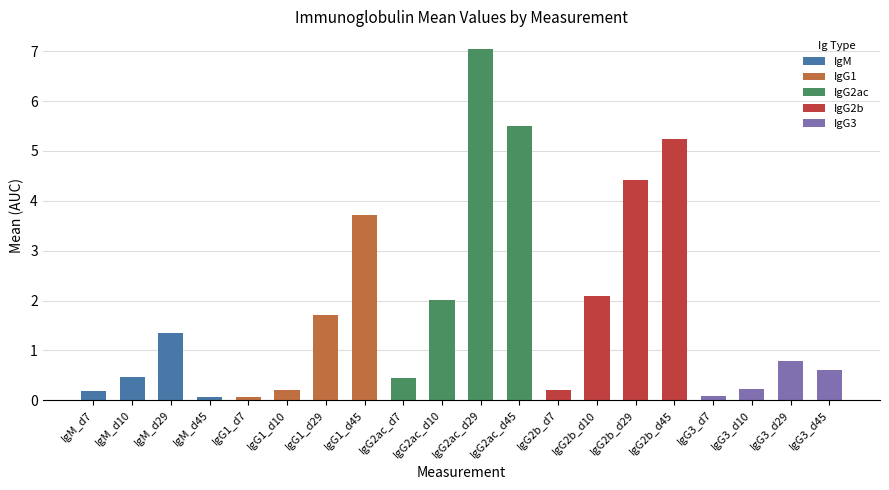

At which category does the chart reach its peak across all series?

IgG2ac_d29